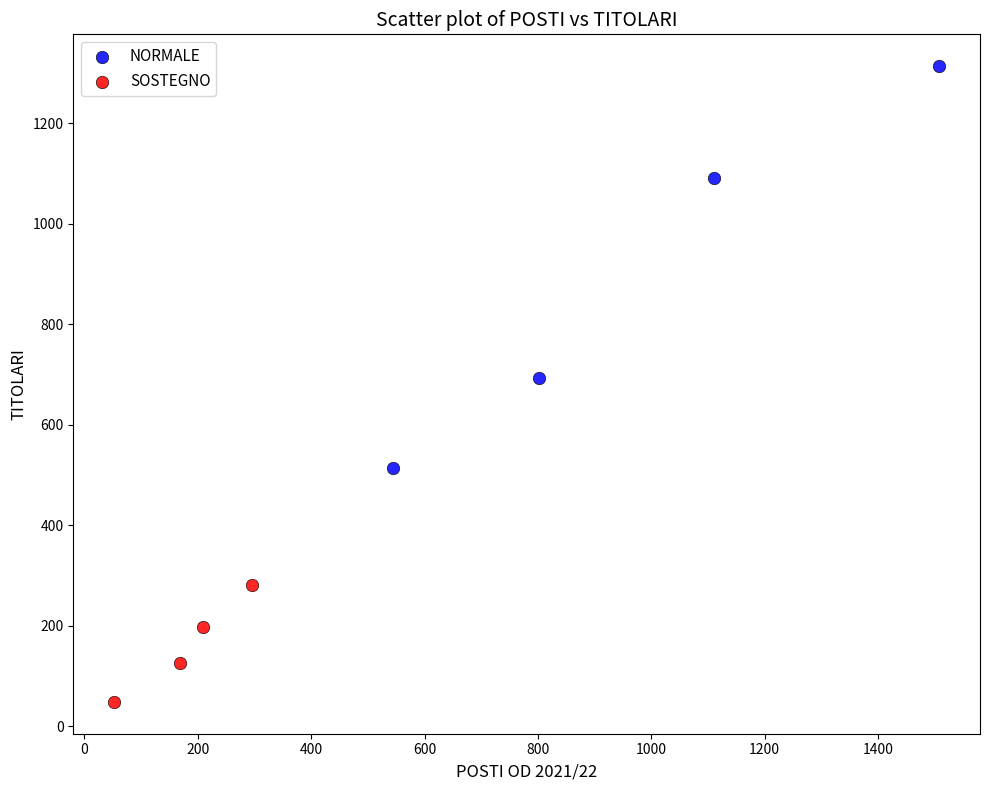

Which series has the widest spread of Y values?

NORMALE